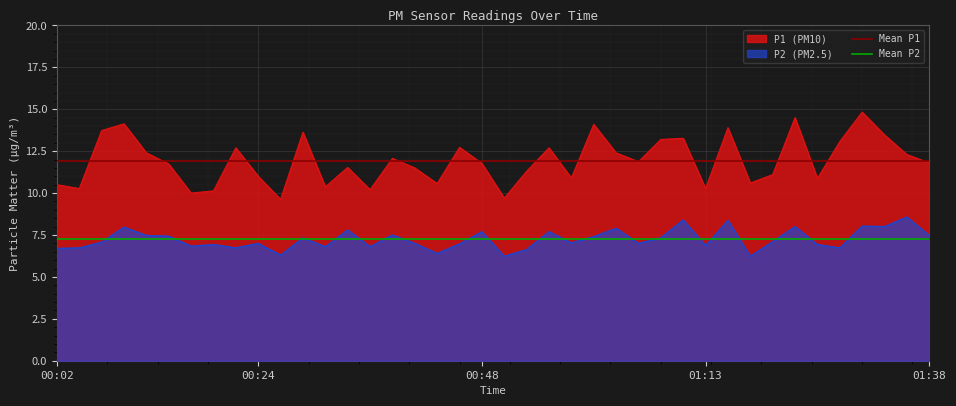

Read the Mean P2 value at 00:02.

7.2